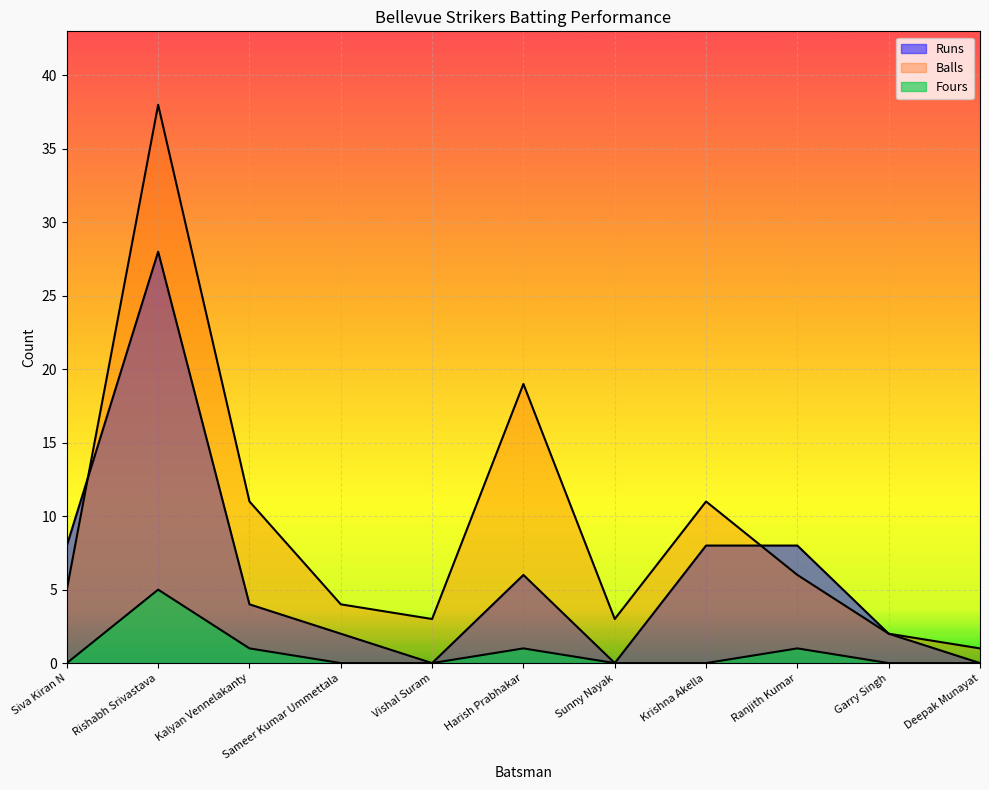

At which category does Runs reach its first local valley?

Vishal Suram